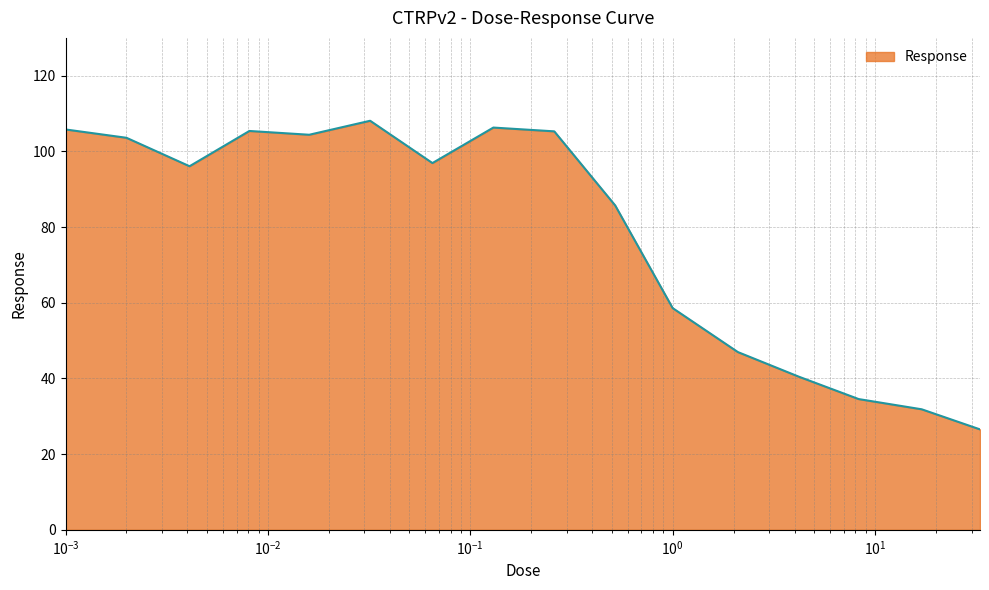

What is the maximum value shown in the chart?

108.1